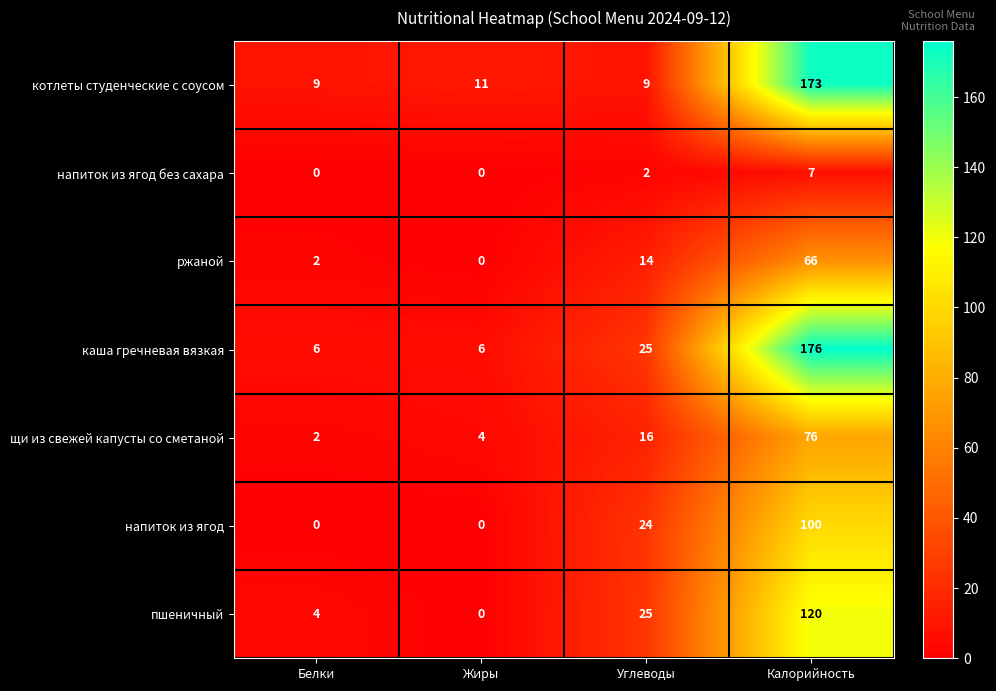

At which category is the sum across all series the highest?

Калорийность